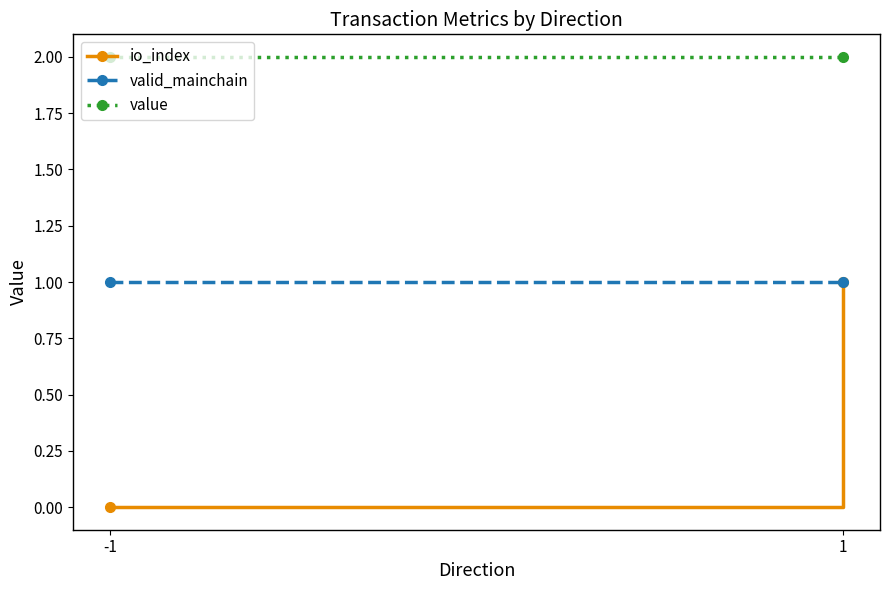

List the series in order of their overall mean, lowest first.

io_index, valid_mainchain, value